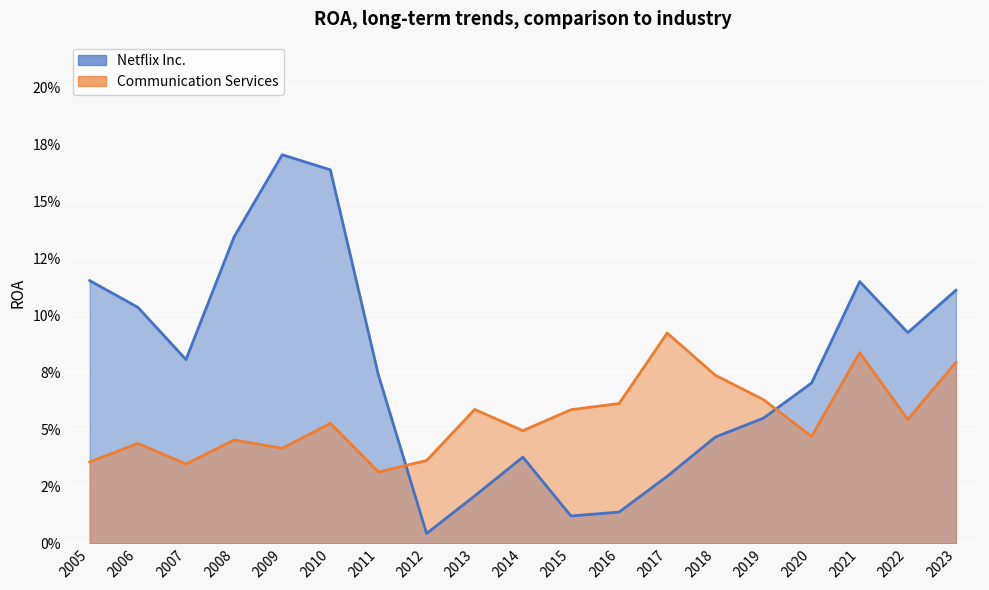

What is the sum of all Netflix Inc. values?

1.4